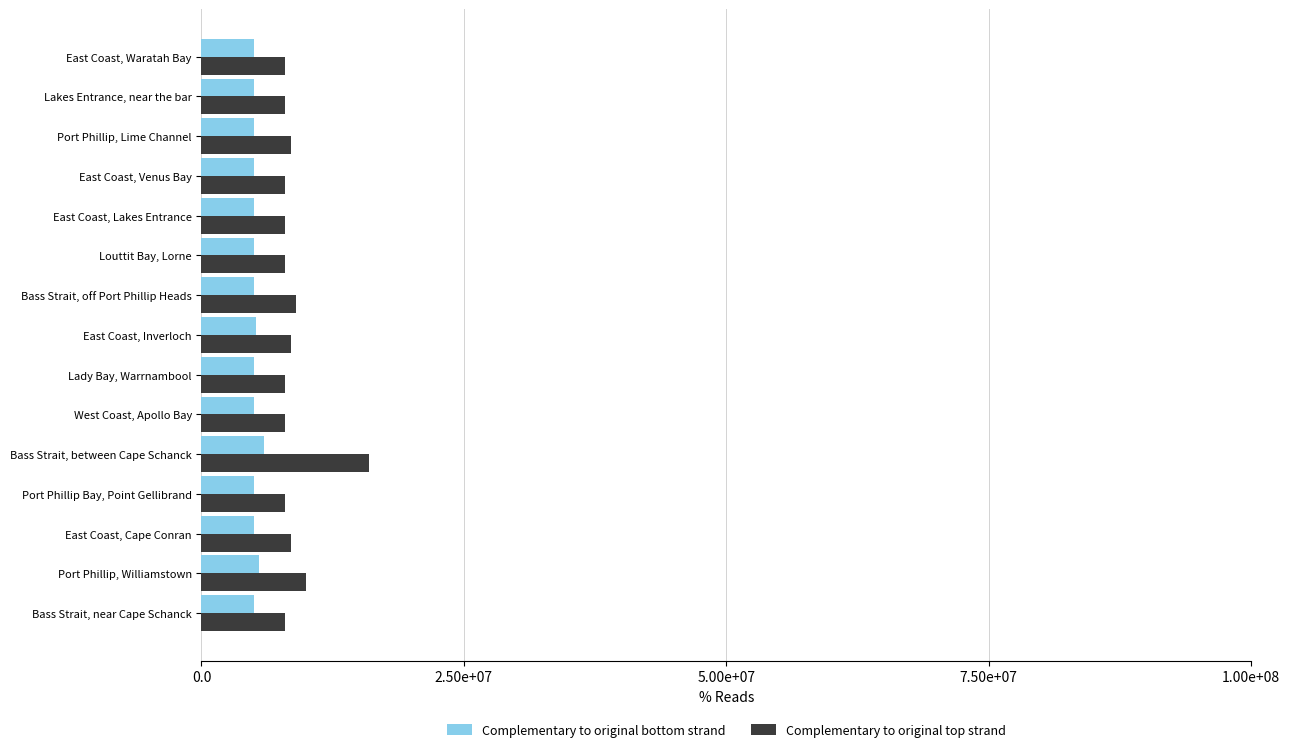

What are all the series names shown in the legend?

Complementary to original bottom strand, Complementary to original top strand